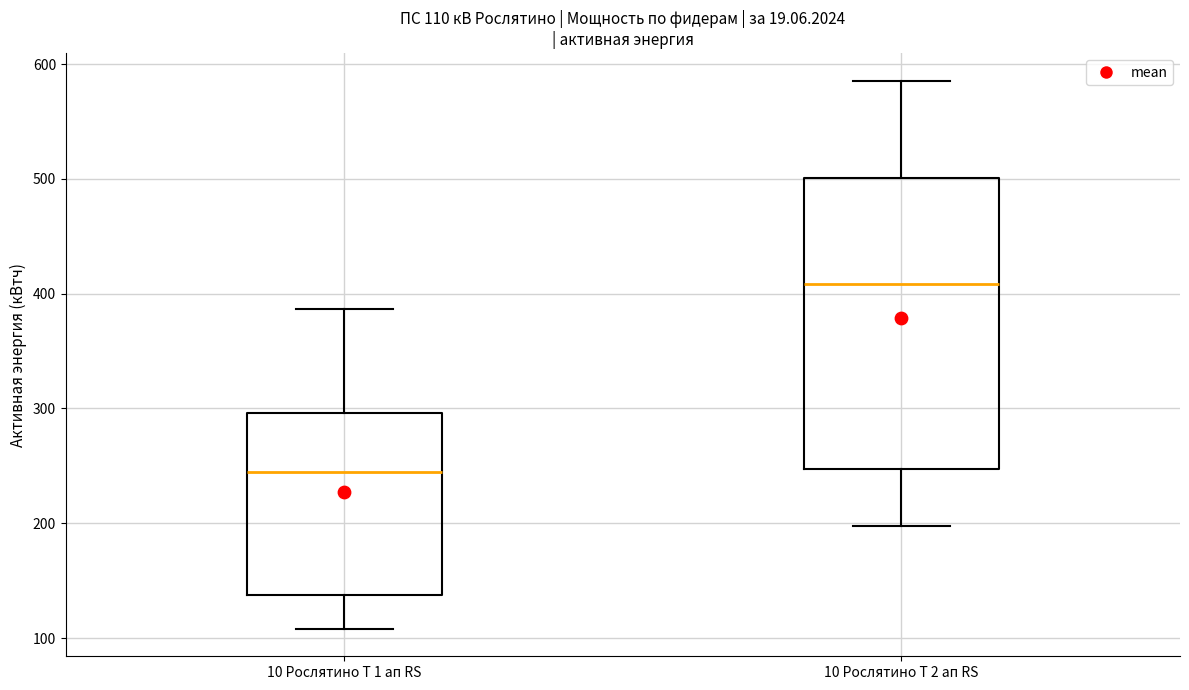

Which box's median line is the lowest?

10 Рослятино Т 1 ап RS